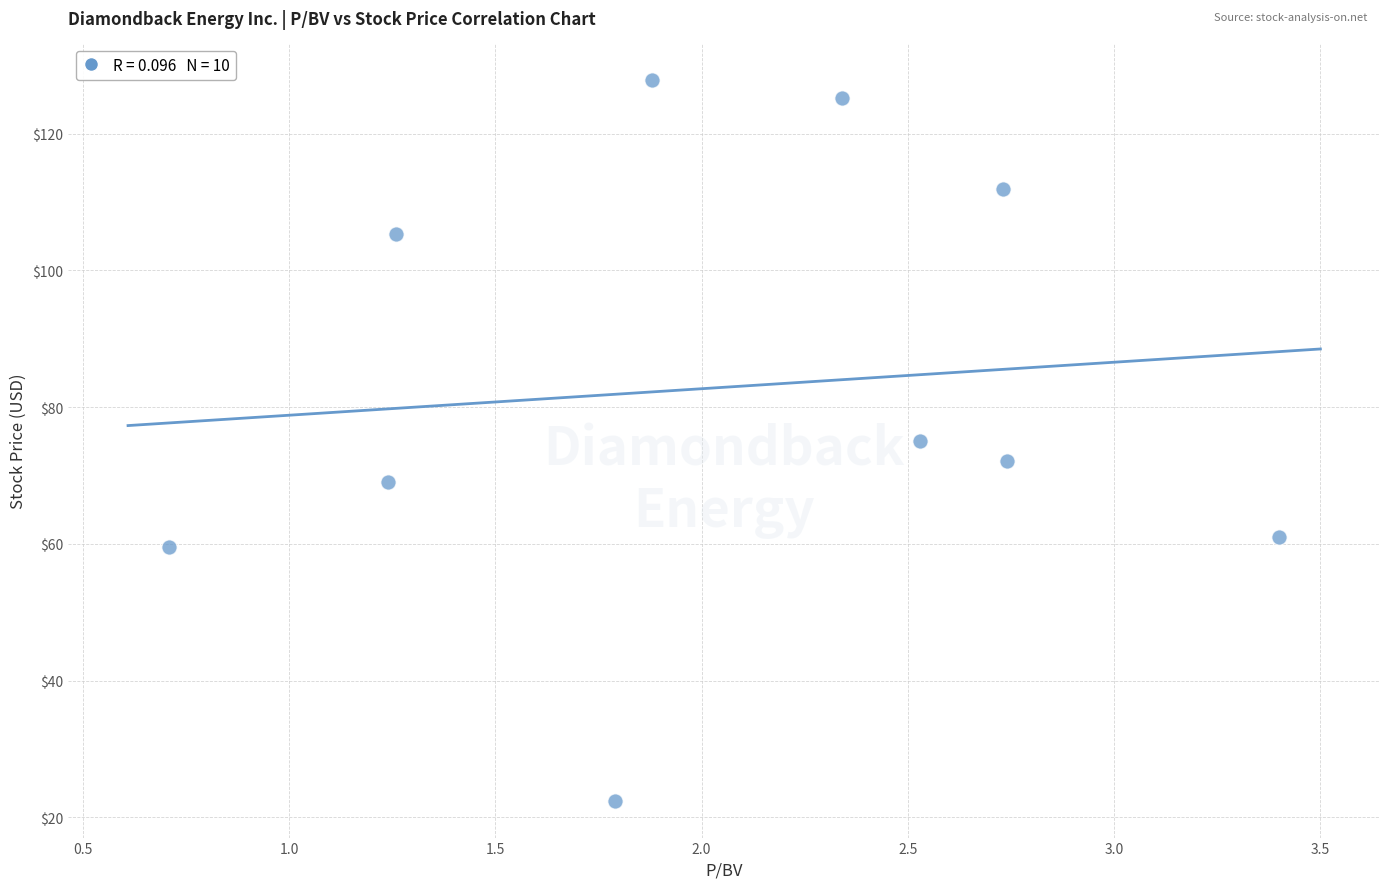

What is the average X value?

2.1